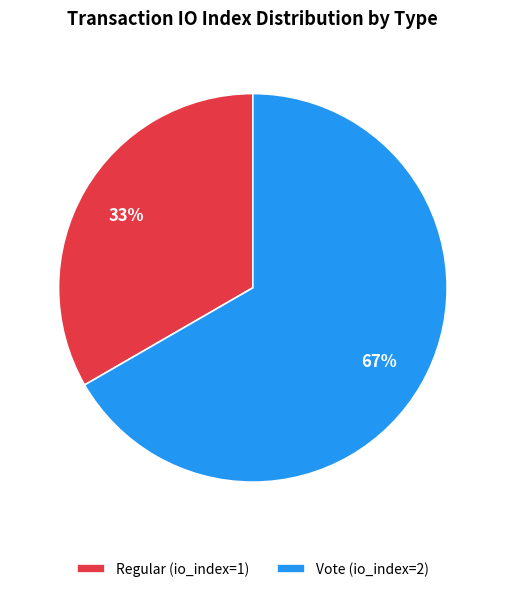

Which has a higher value, Regular (io_index=1) or Vote (io_index=2)?

Vote (io_index=2)